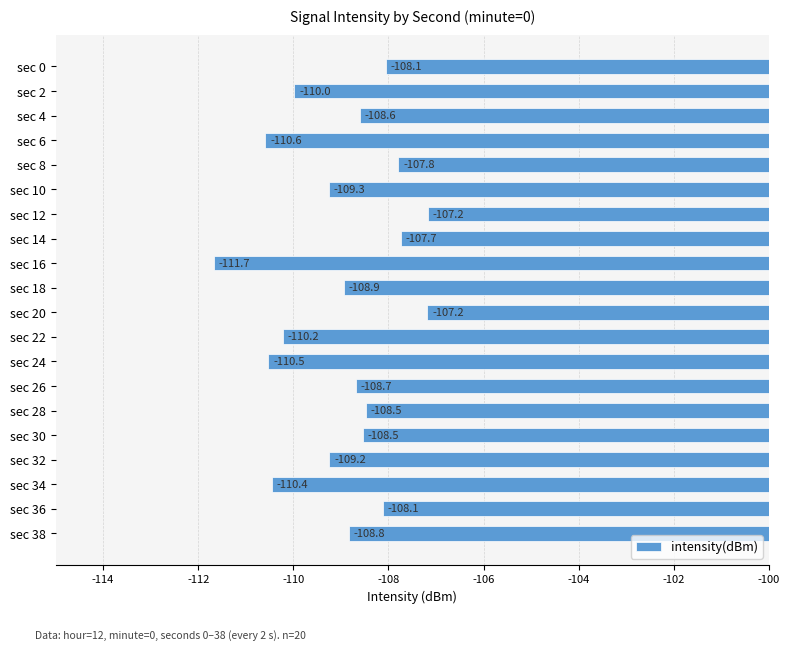

Between sec 12 and sec 8, which is larger?

sec 12